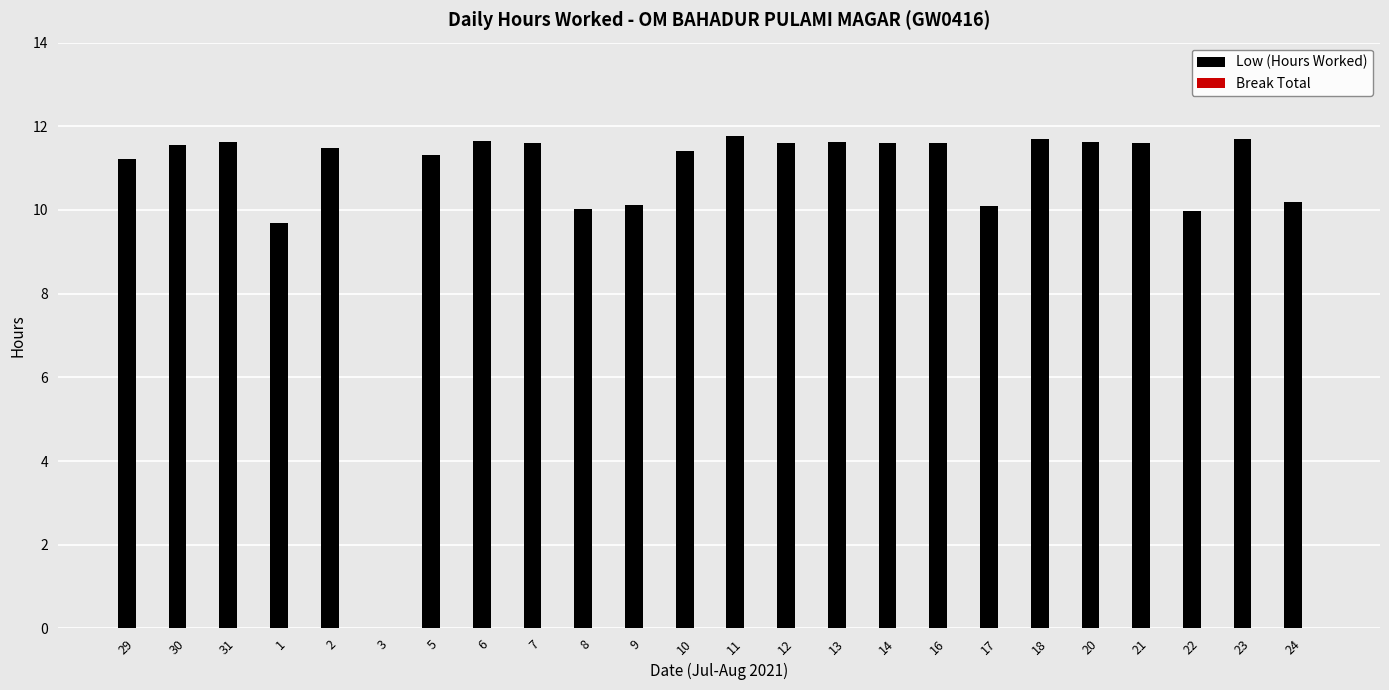

The chart shows a value of 10.0 at 22. True or false?

True